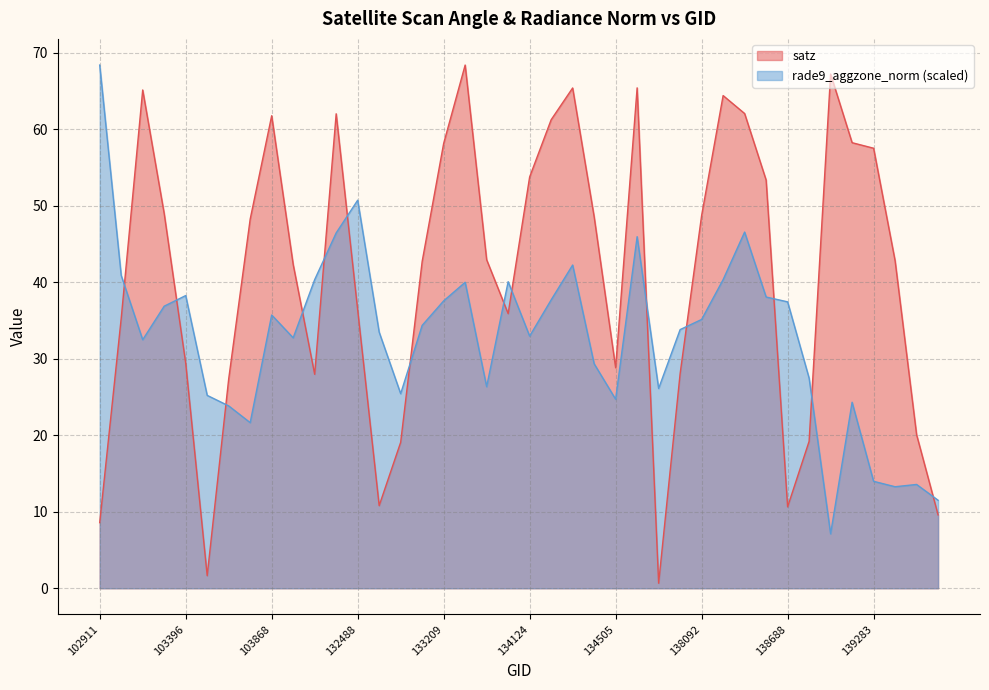

Which label corresponds to the smallest value in the chart?

137715